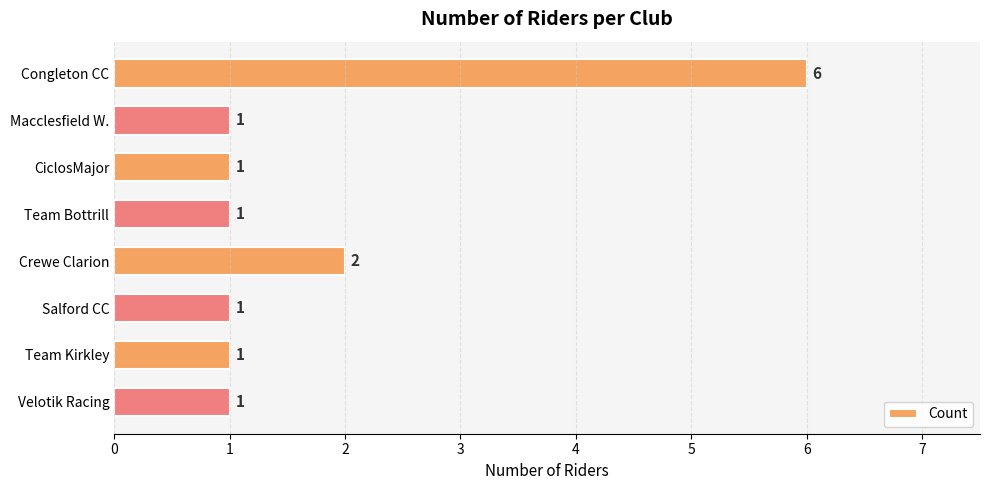

True or false: the data shows 1 at Velotik Racing.

True